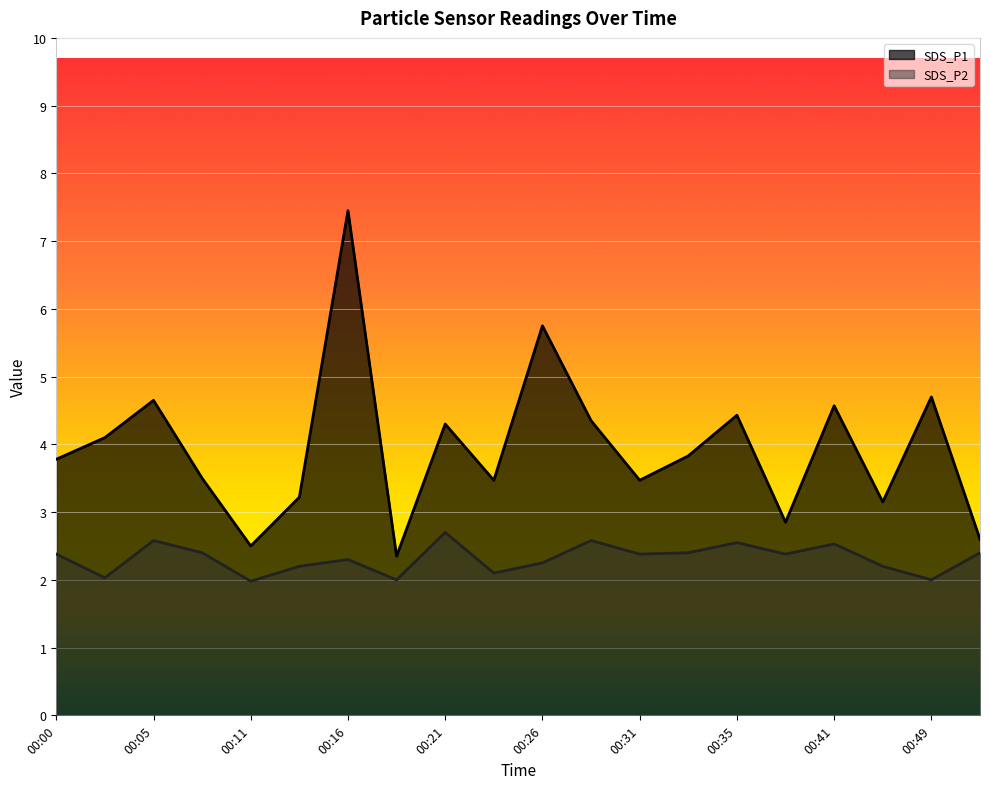

What are all the series names shown in the legend?

SDS_P1, SDS_P2